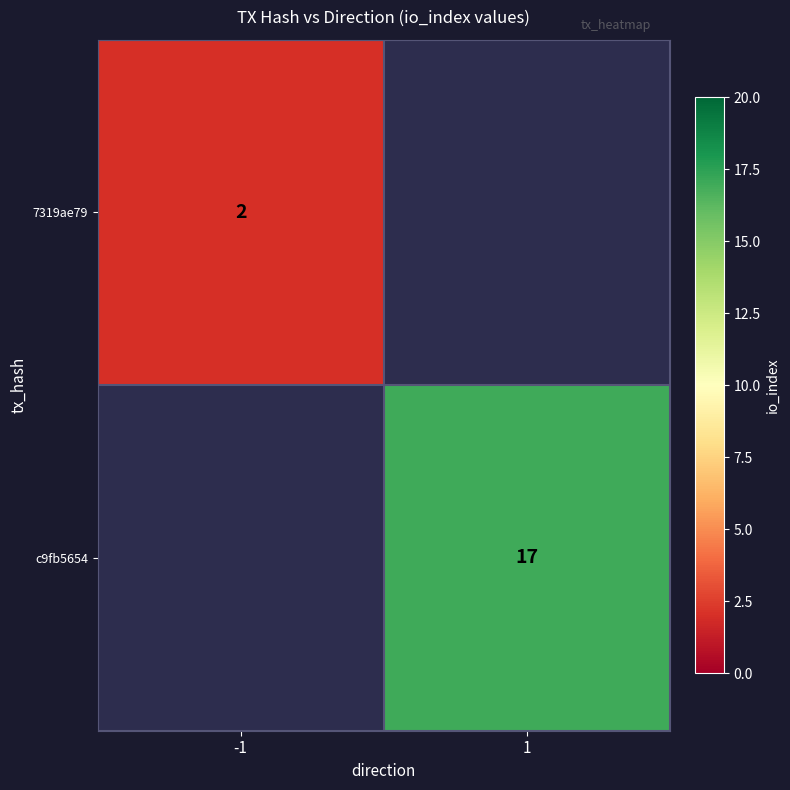

The 7319ae79 series shows 2 at -1. True or false?

True